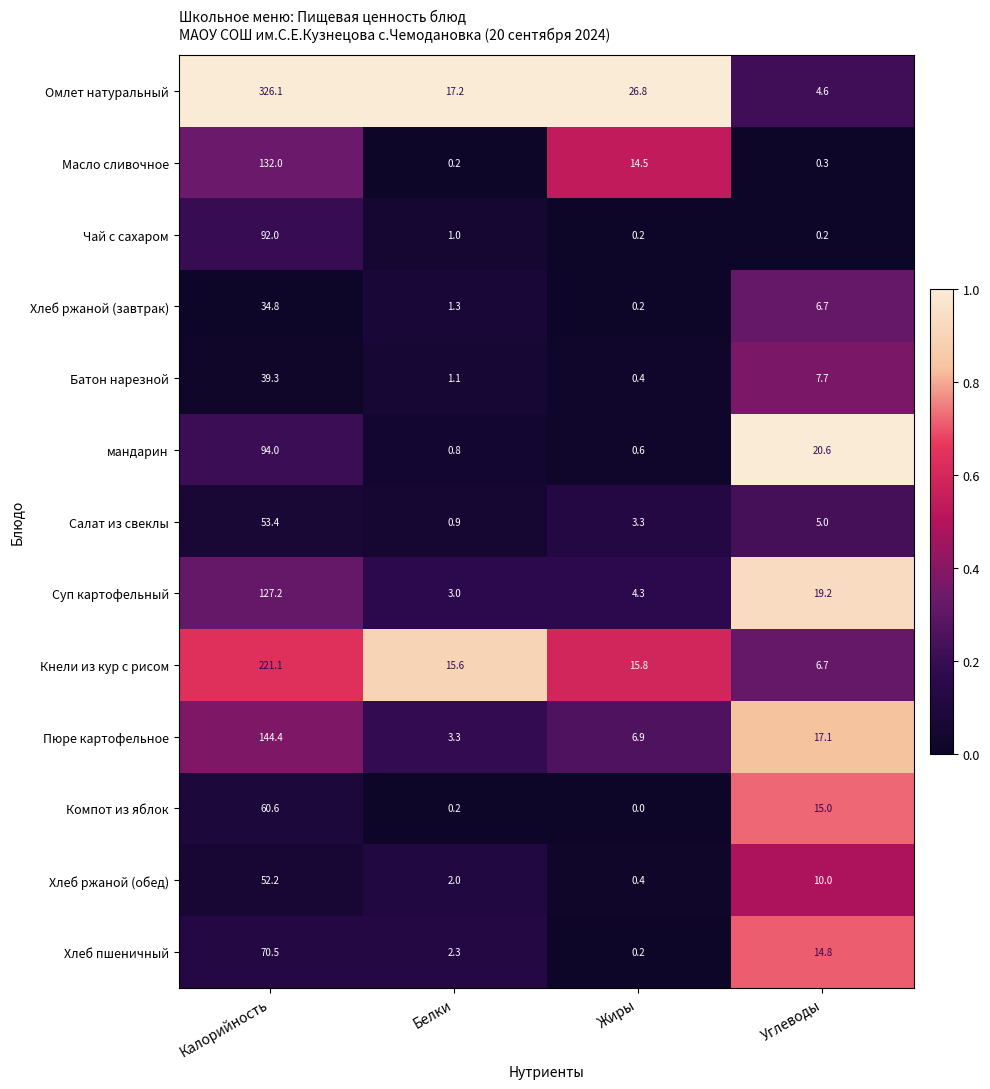

What is the maximum value shown in the chart?

326.1